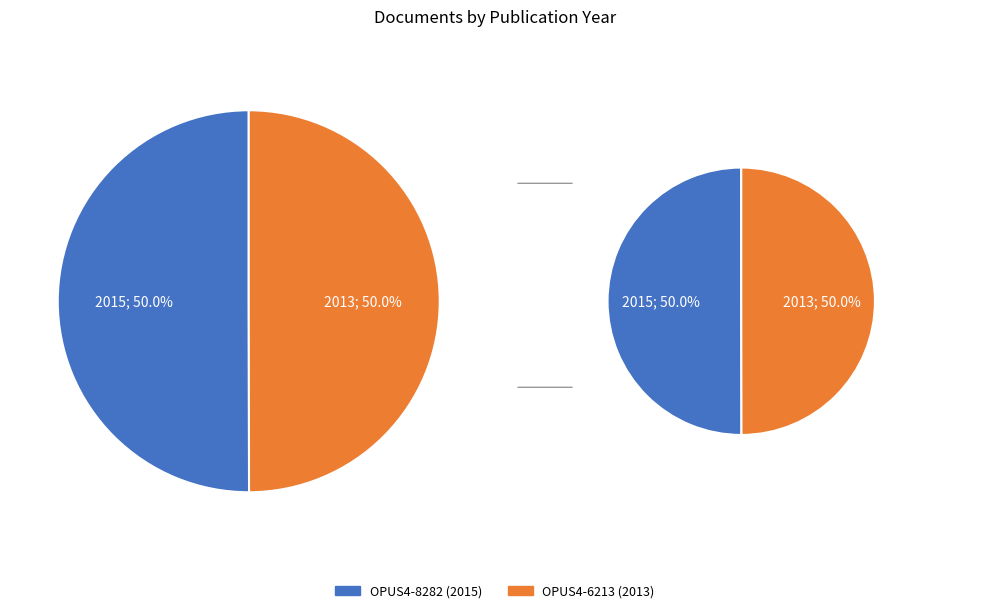

True or false: OPUS4-8282 (2015) accounts for 50% of the total.

True